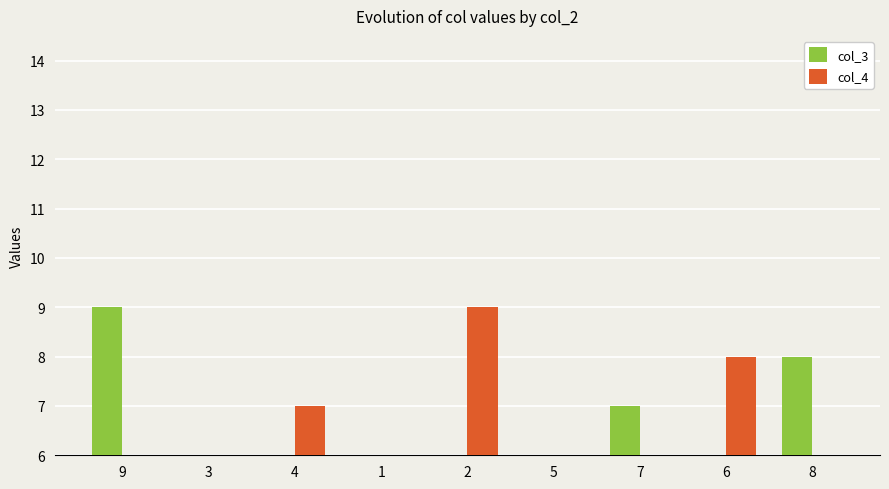

Is it true that col_4 equals 2 at 9?

True